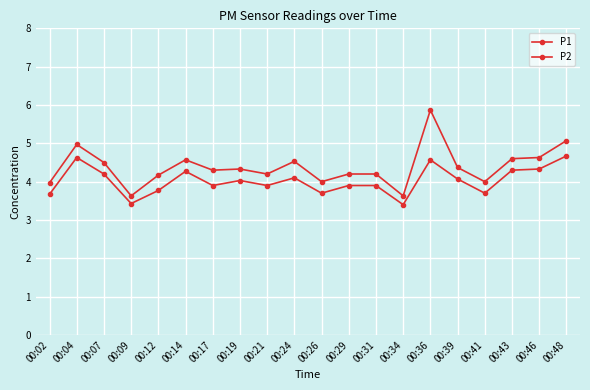

Is the value of P2 at 00:17 greater than the value of P1 at 00:31?

No